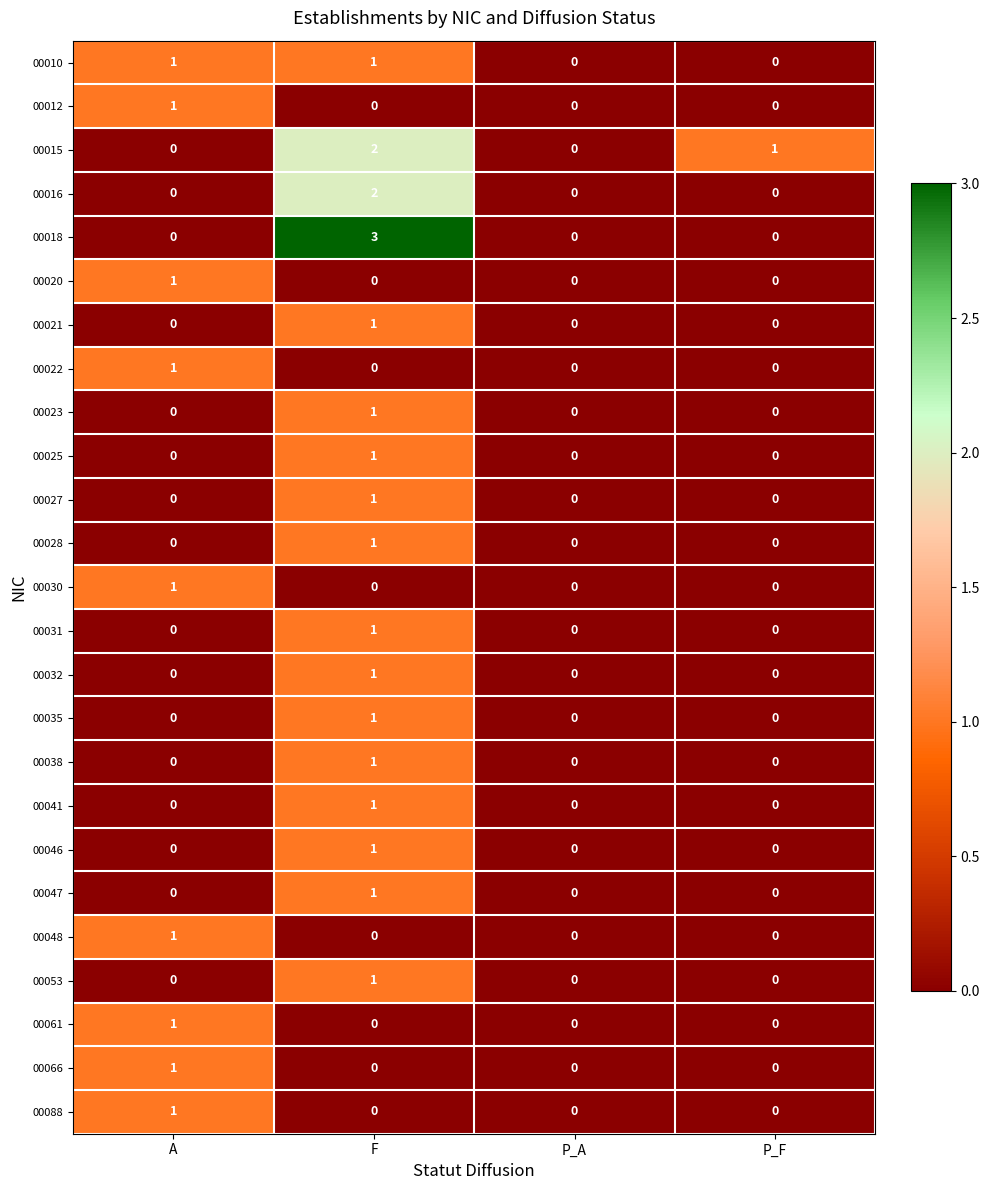

What is the spread (max minus min) of values at F?

3